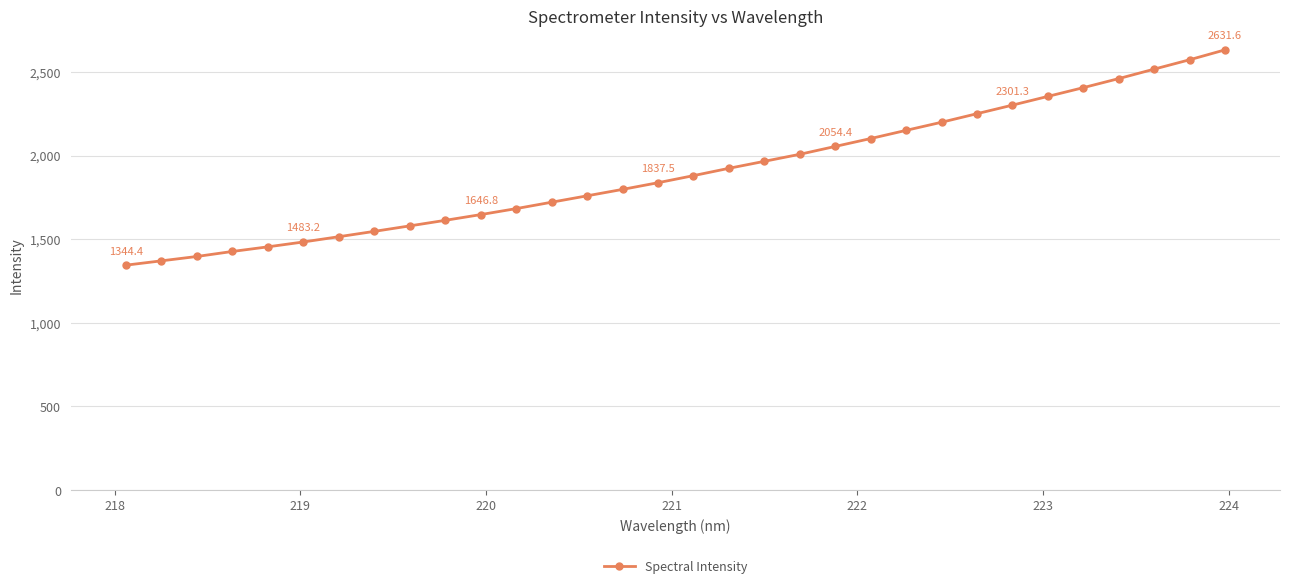

How many data points are above 1879?

16